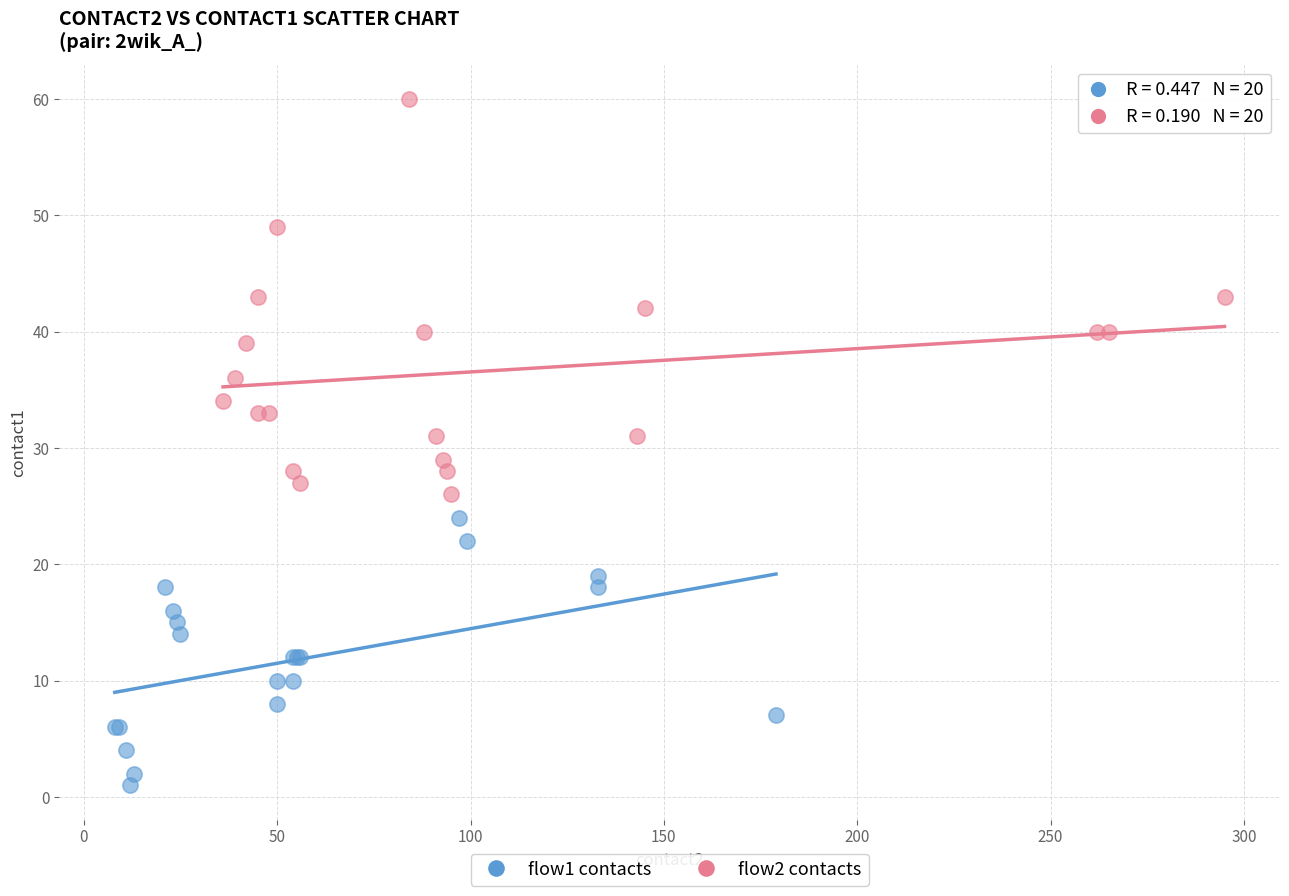

Which series contains the highest Y value?

flow2 contacts